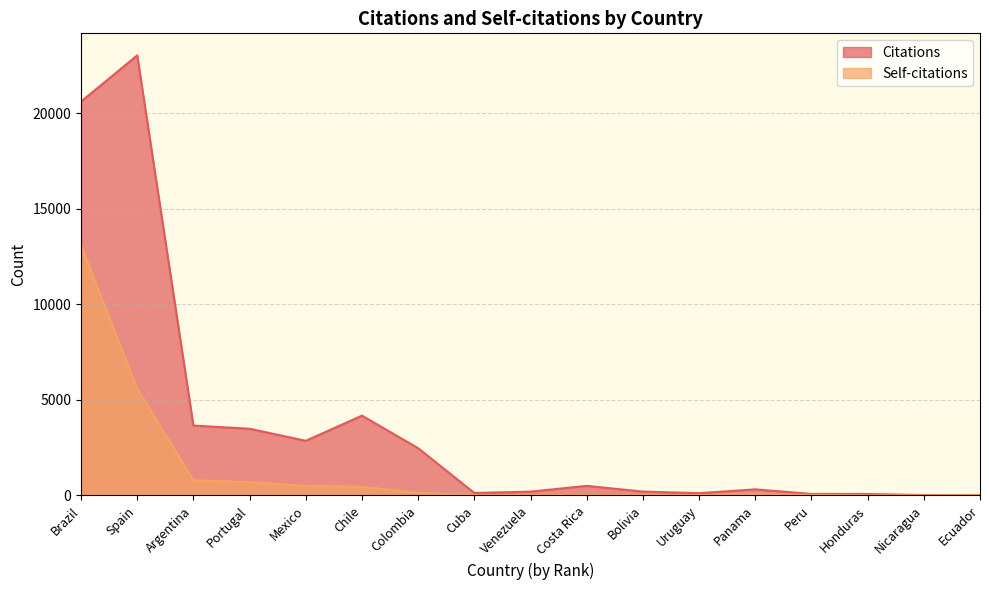

True or false: Self-citations and Citations intersect in this chart.

False